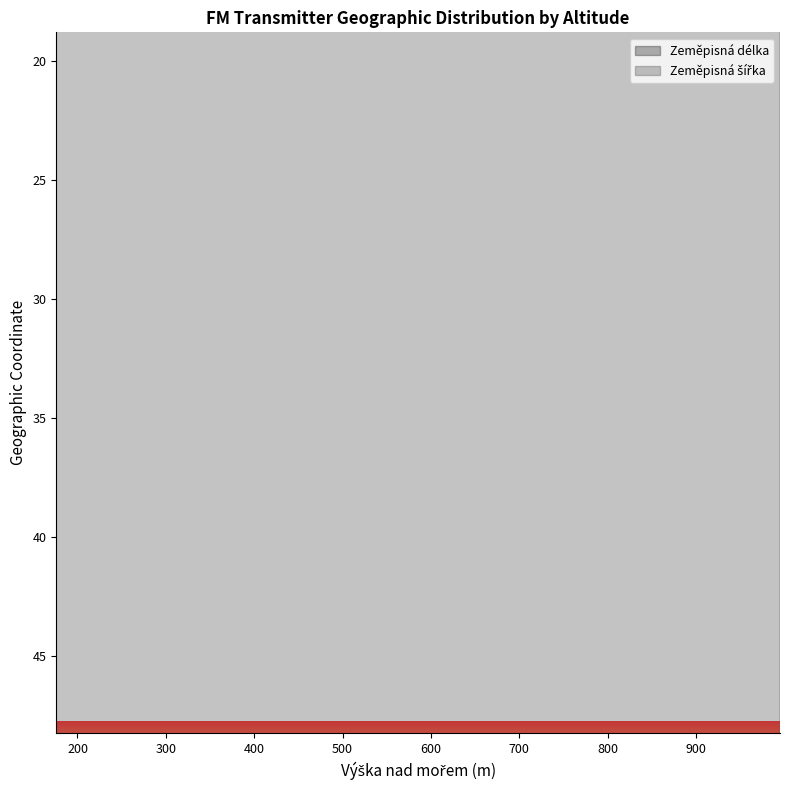

What is the difference between the maximum and minimum values in the Zeměpisná šířka series?

2.0